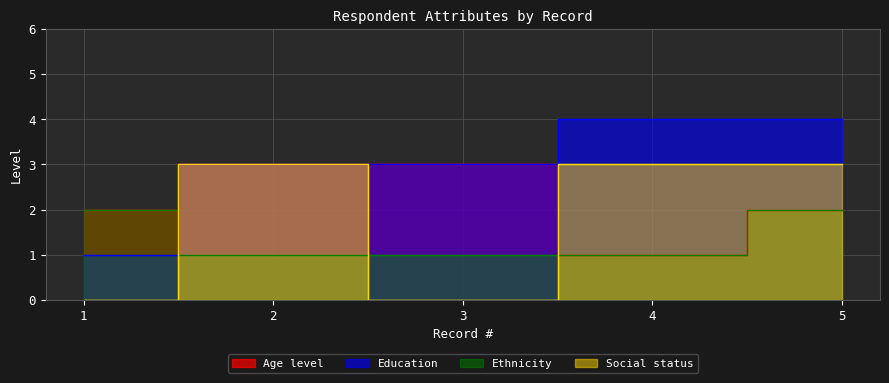

At which label is Education closest to 2?

1